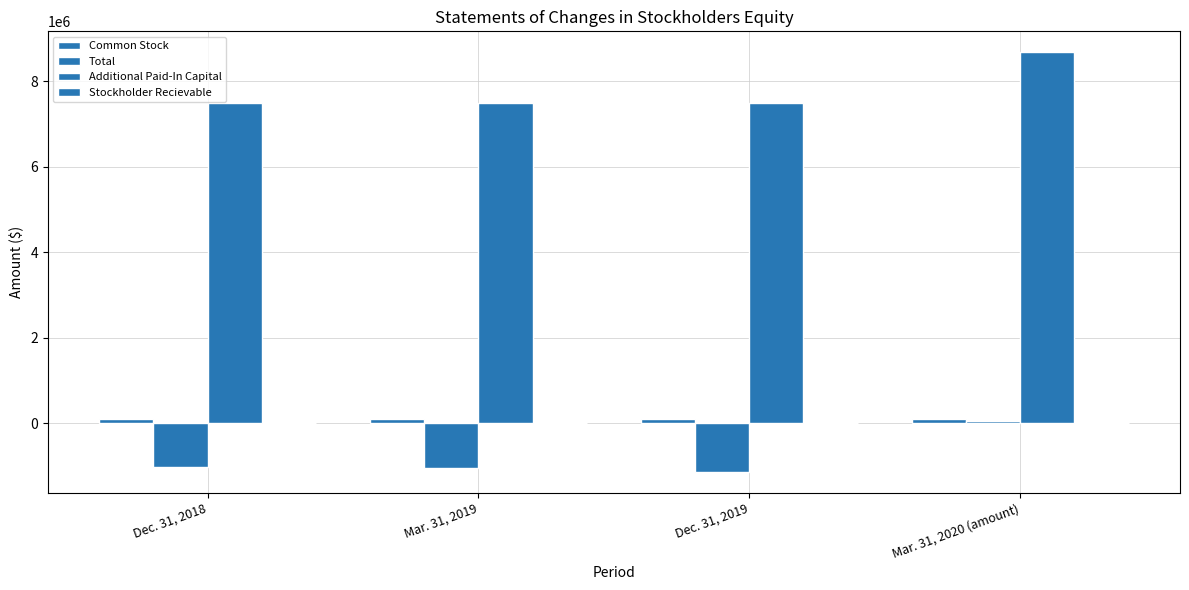

Reading right to left, transcribe all the data shown in this chart.

Common Stock: 85971	85971	85971	85971
Total: 47092	-1140795	-1048244	-1018828
Additional Paid-In Capital: 8682258	7488946	7488946	7488946
Stockholder Recievable: -1000	0	0	0